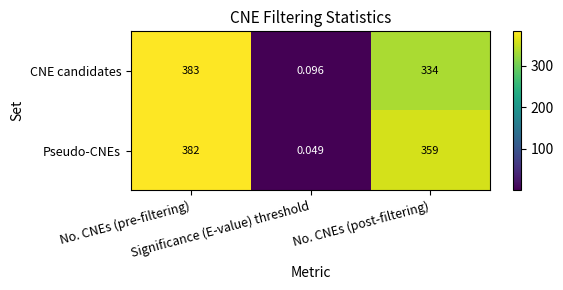

Between No. CNEs (pre-filtering) and No. CNEs (post-filtering), which series saw the biggest shift?

CNE candidates